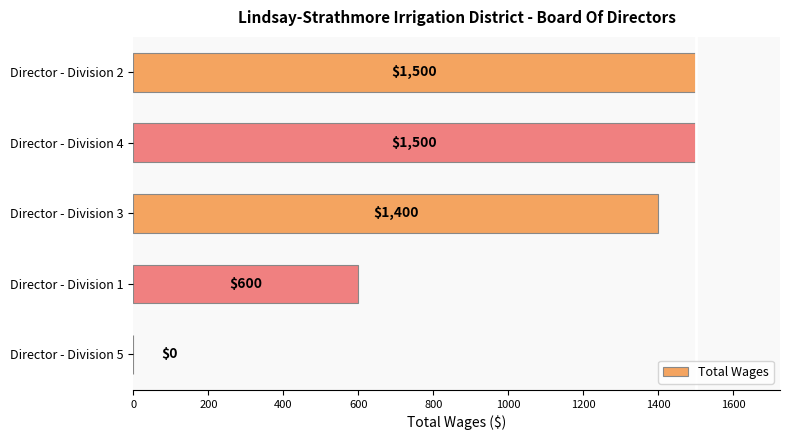

Reading top to bottom, extract all data points from this chart.

Director - Division 2=1500	Director - Division 4=1500	Director - Division 3=1400	Director - Division 1=600	Director - Division 5=0